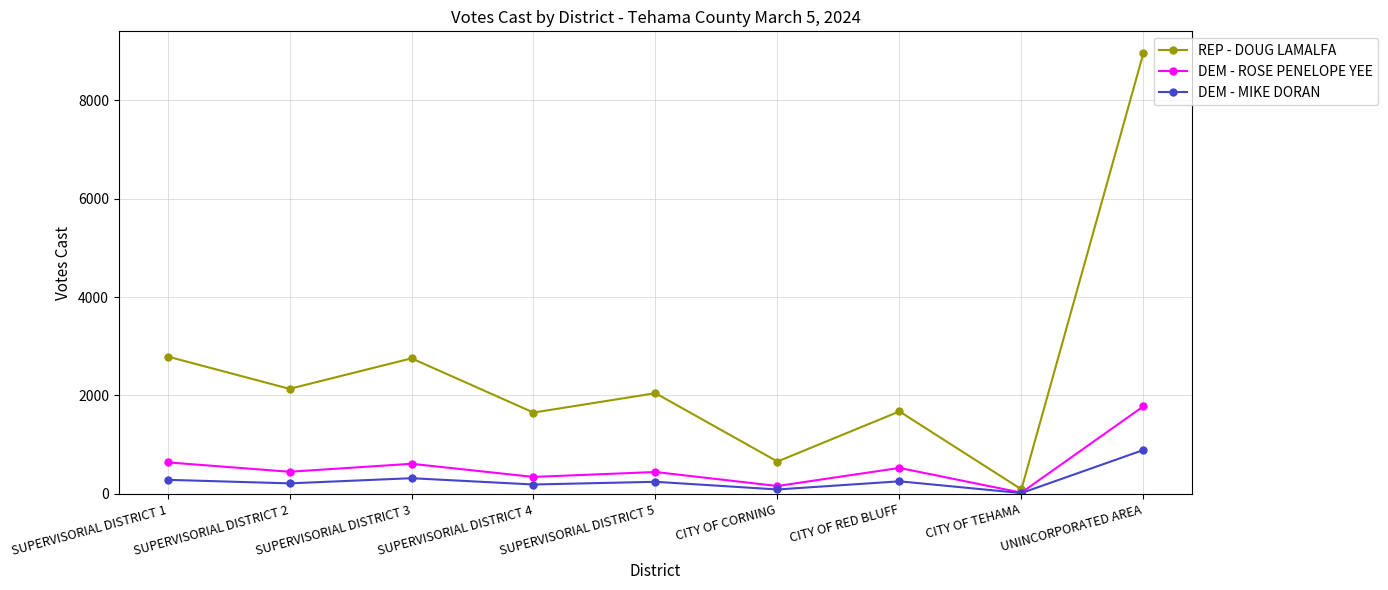

What is the label of the 8th point from the right?

SUPERVISORIAL DISTRICT 2